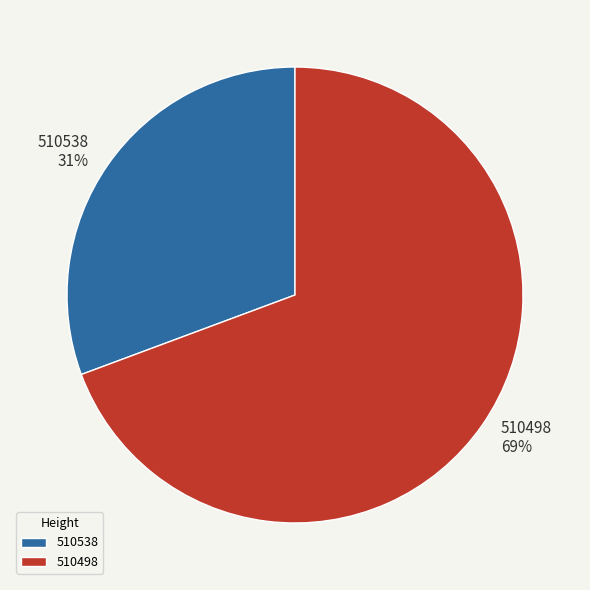

Is the sum of 510498 and 510538 greater than half?

Yes